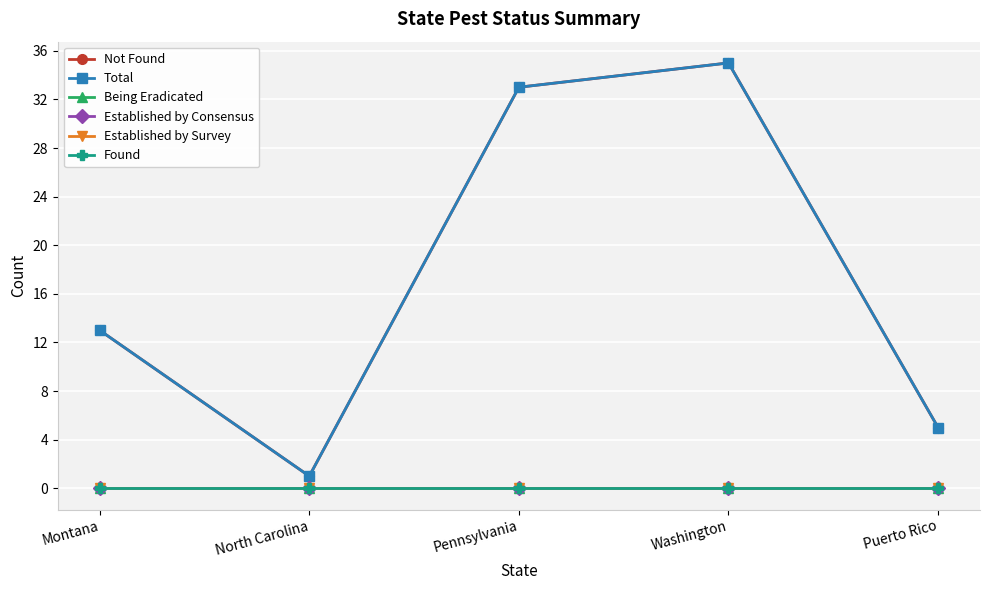

True or false: Found and Established by Consensus cross at least once.

False